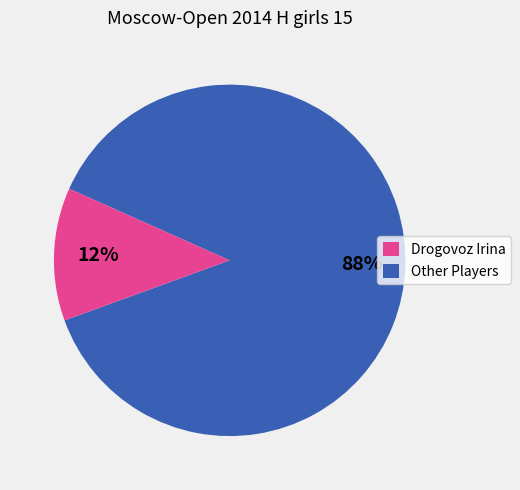

To the nearest percent, what is the average slice percentage?

50%